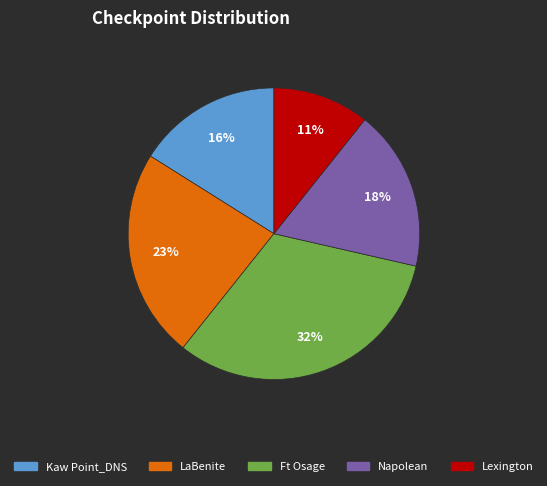

To the nearest percent, what is the difference between the largest and smallest slice percentages?

21%